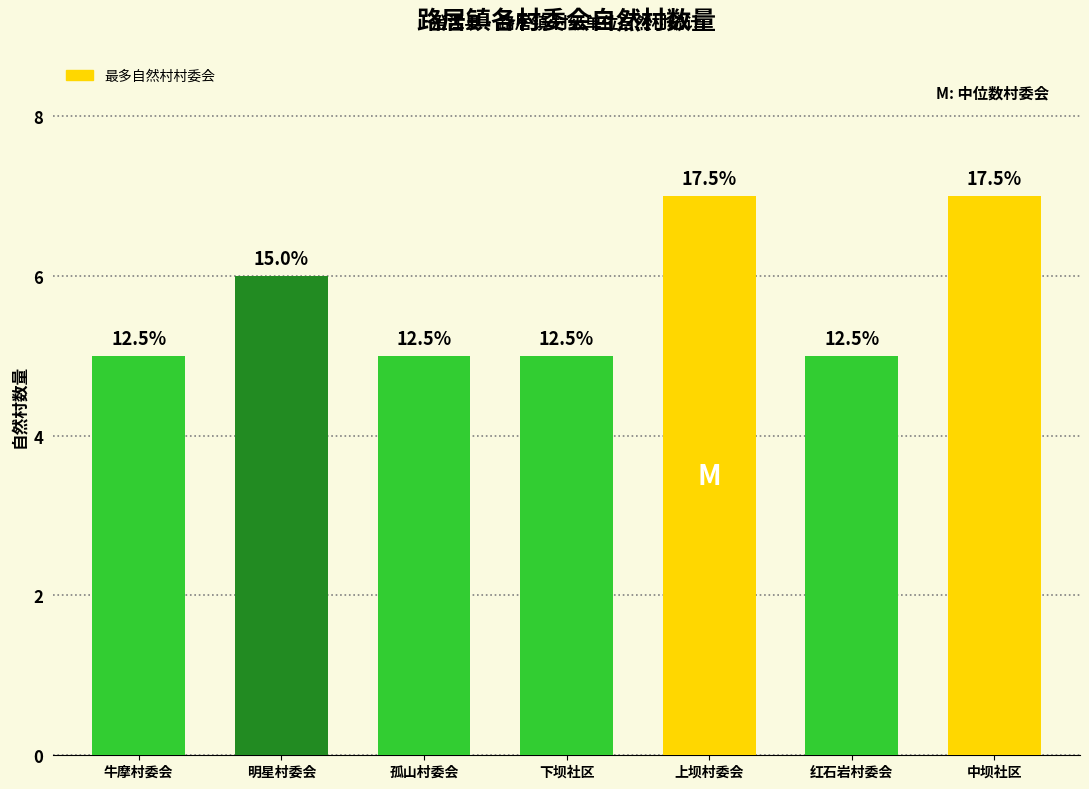

Reading left to right, extract all data points from this chart.

牛摩村委会=5	明星村委会=6	孤山村委会=5	下坝社区=5	上坝村委会=7	红石岩村委会=5	中坝社区=7